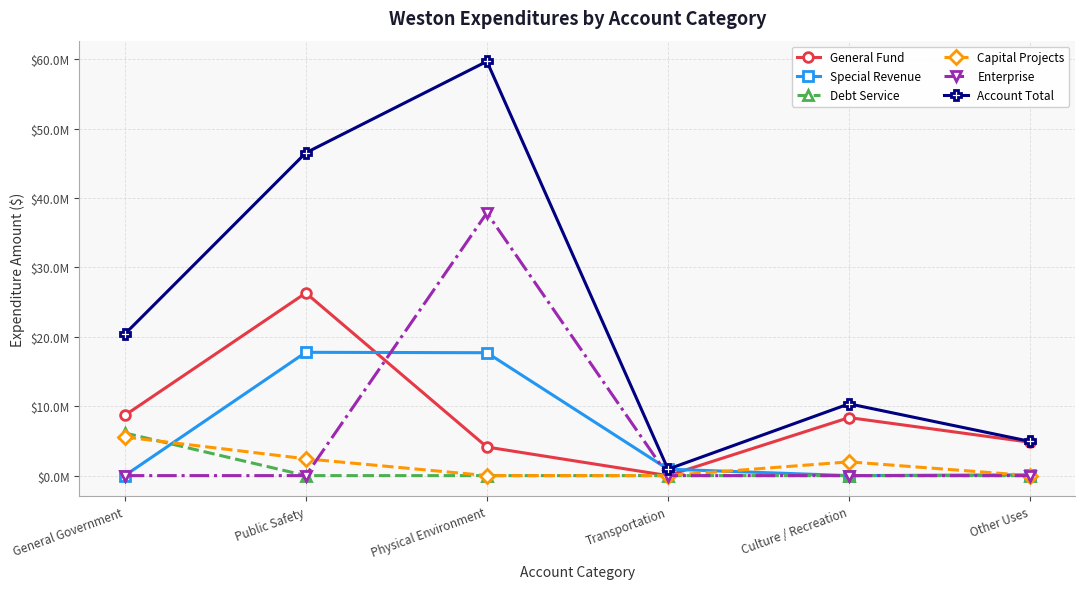

Where is the first local maximum for General Fund?

Public Safety